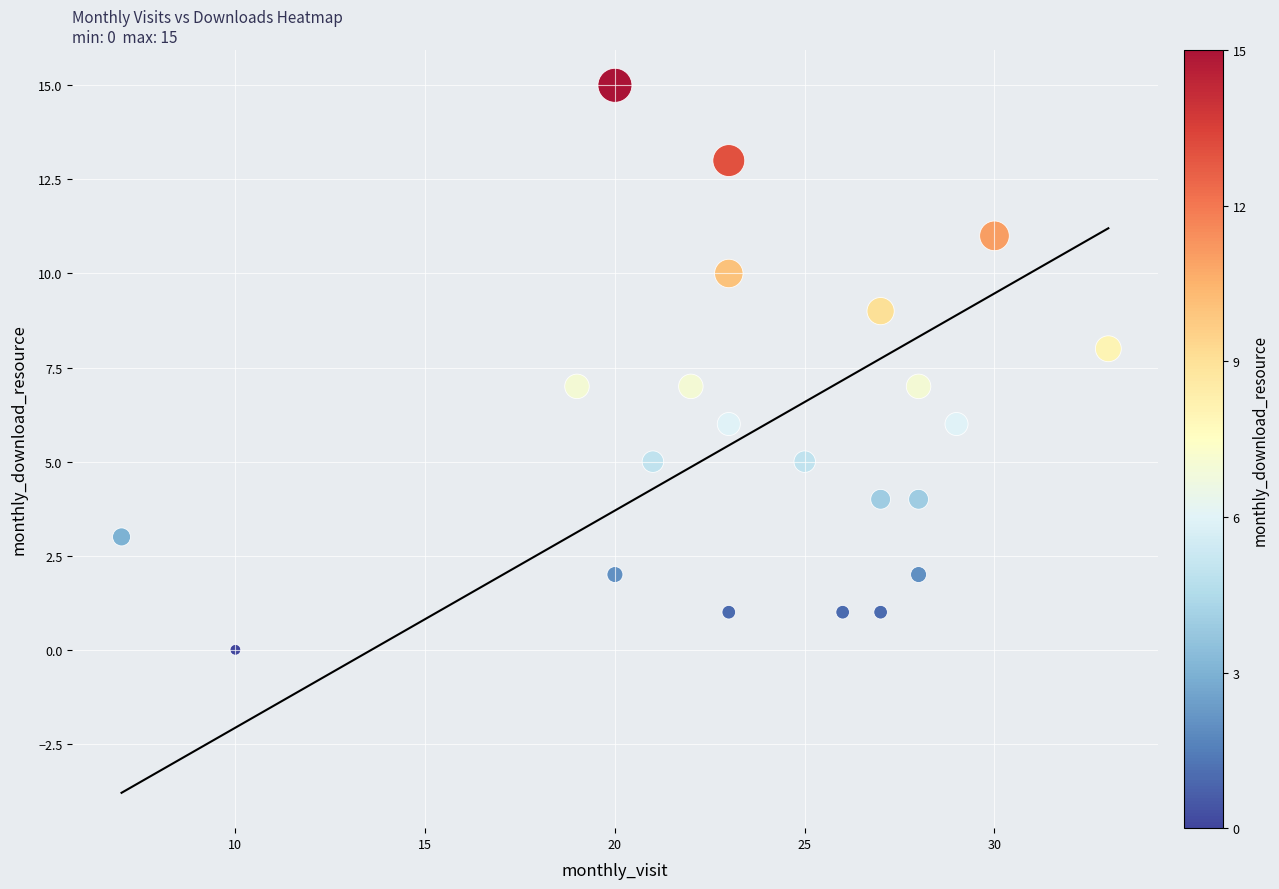

What is the range of X values (max minus min)?

26